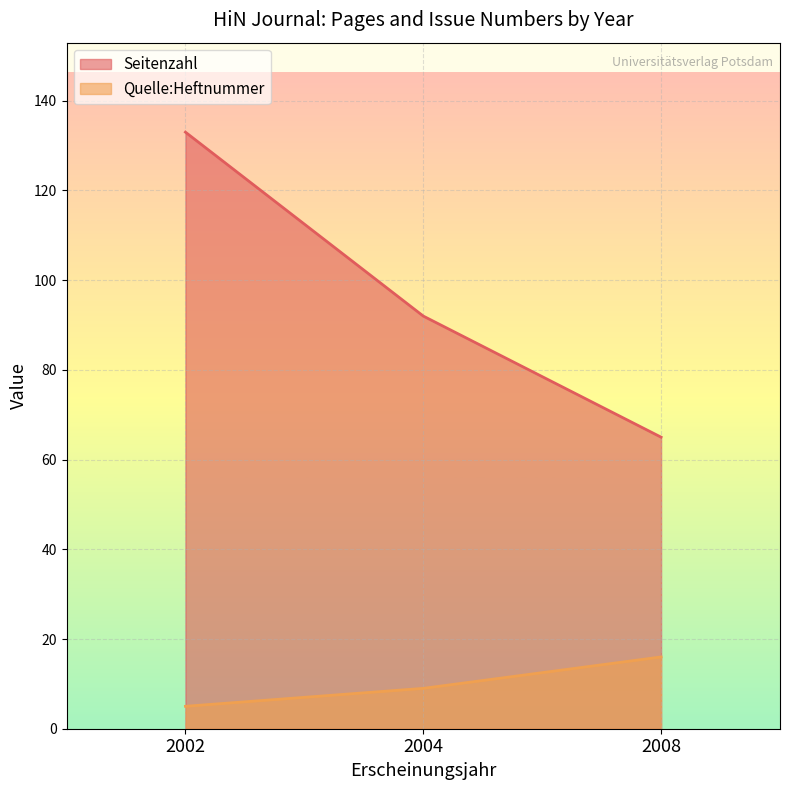

How many values in the Seitenzahl series exceed 92?

1